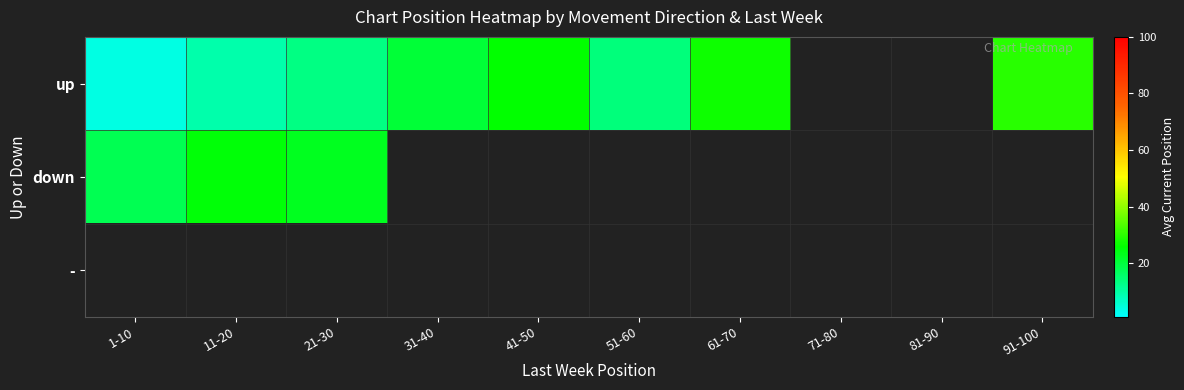

Where is down nearest to the value 21?

21-30